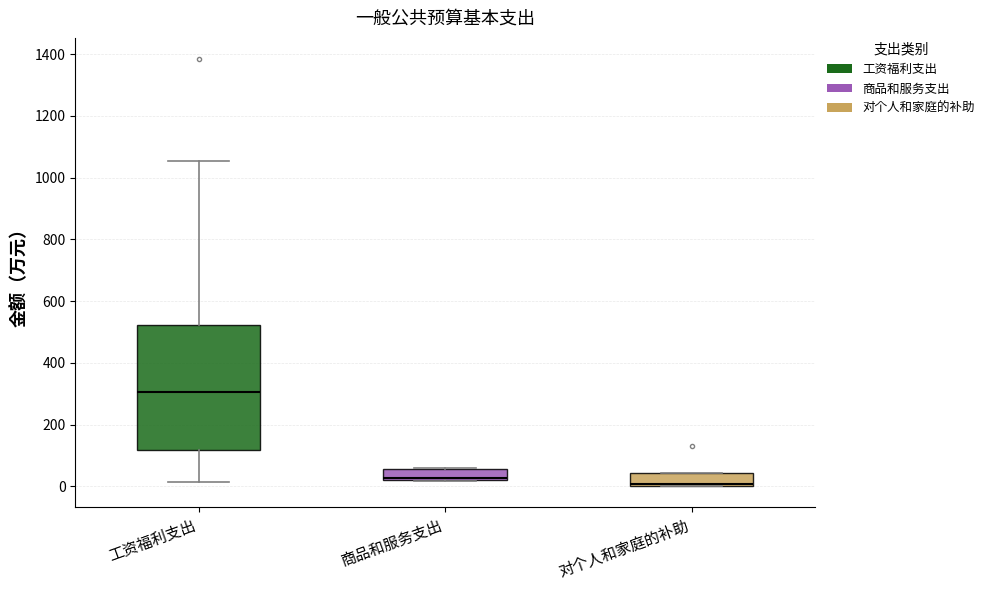

Reading left to right, transcribe this box plot: for each box, give where its median line is, the range the box spans, and where its two whiskers end, as read against the y-axis. The values are not printed on the chart, so give them approximately, as read against the axis.

工资福利支出: median 300, box 120 to 520, whiskers 20 to 1060
商品和服务支出: median 20 (just above the box's lower edge), box 20 to 60, whiskers 20 to 60
对个人和家庭的补助: median 0 (just above the box's lower edge), box 0 to 40, whiskers 0 to 40